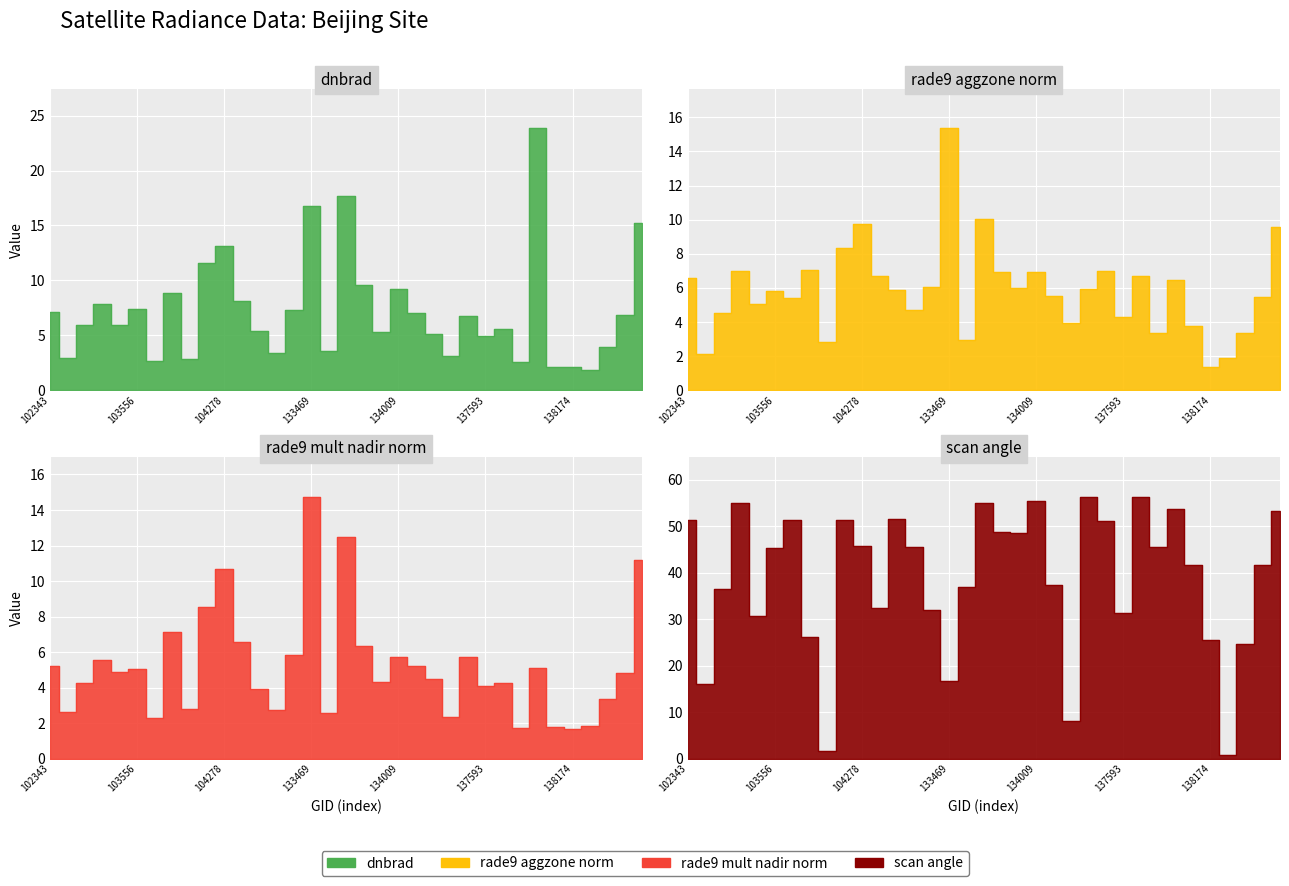

True or false: rade9_mult_nadir_norm has a value of 1.8 at 137986.

True